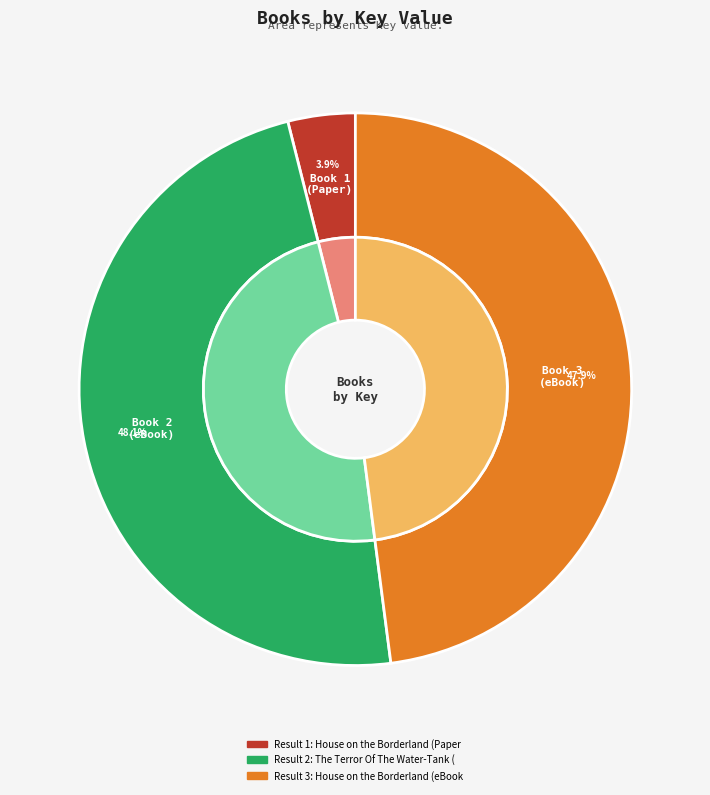

To the nearest percent, what portion does 2 represent?

48%